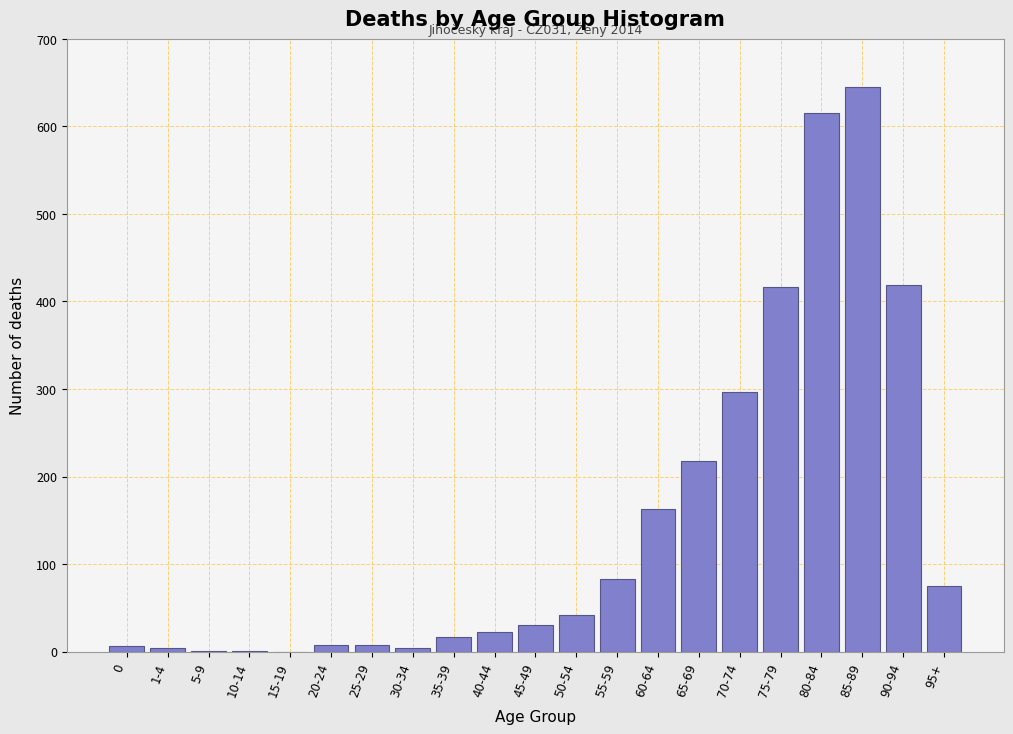

What is the greatest value displayed?

645